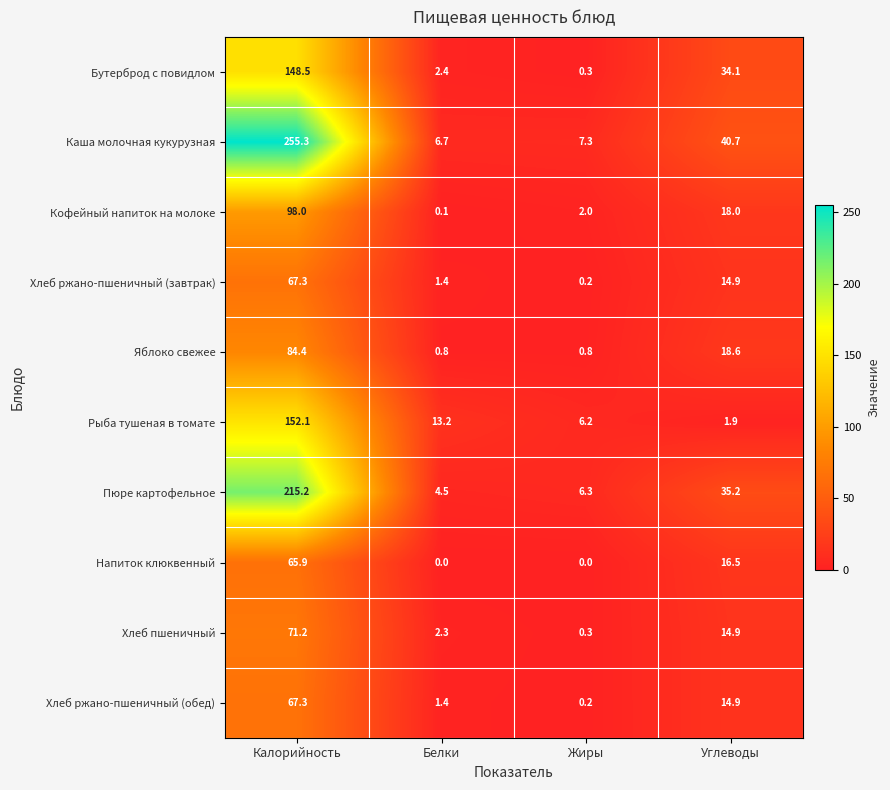

List the labels in order of Пюре картофельное value, smallest first.

Белки, Жиры, Углеводы, Калорийность